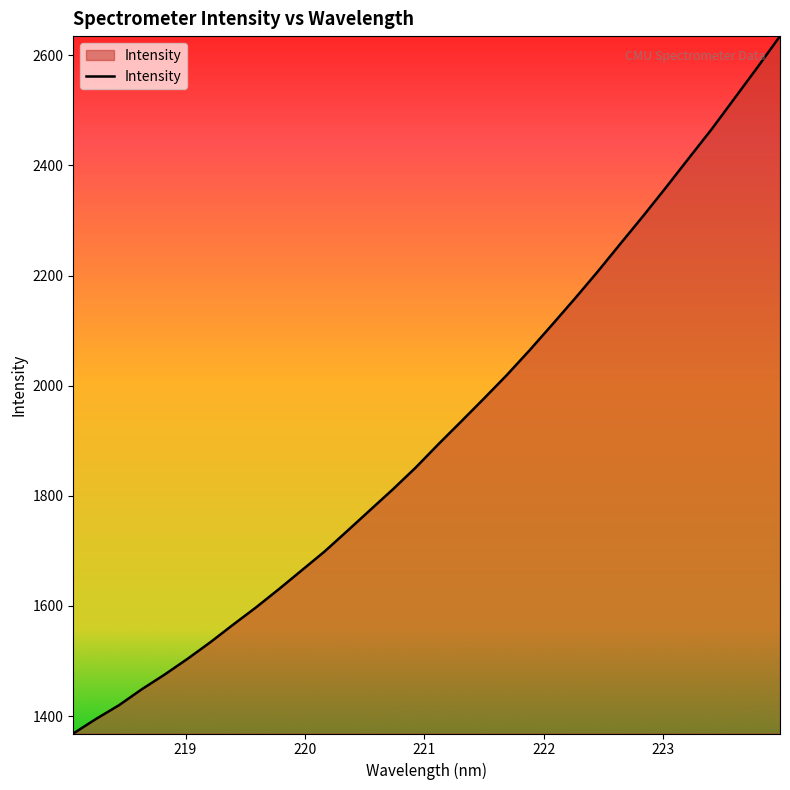

What is the difference between the maximum and minimum values?

1266.8